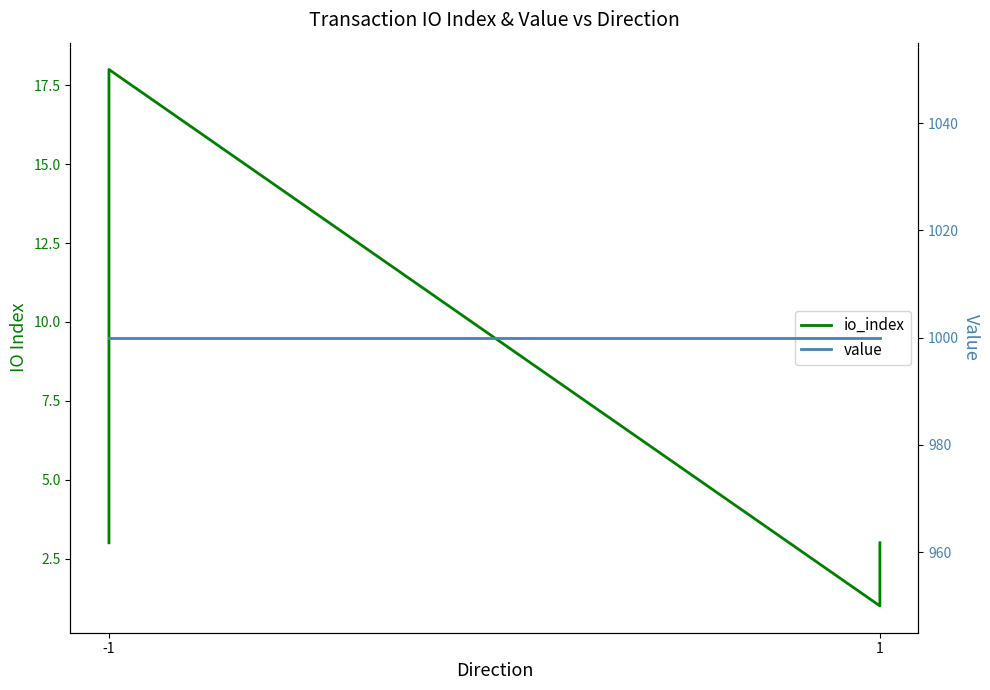

What is the minimum value shown in the chart?

1